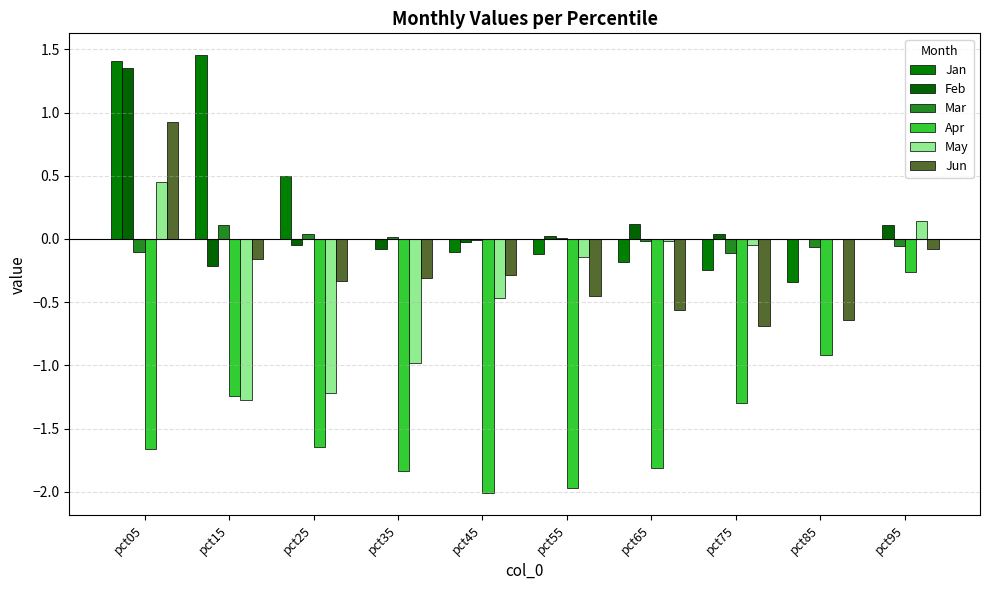

Is the value of Jun at pct45 greater than the value of Apr at pct25?

Yes